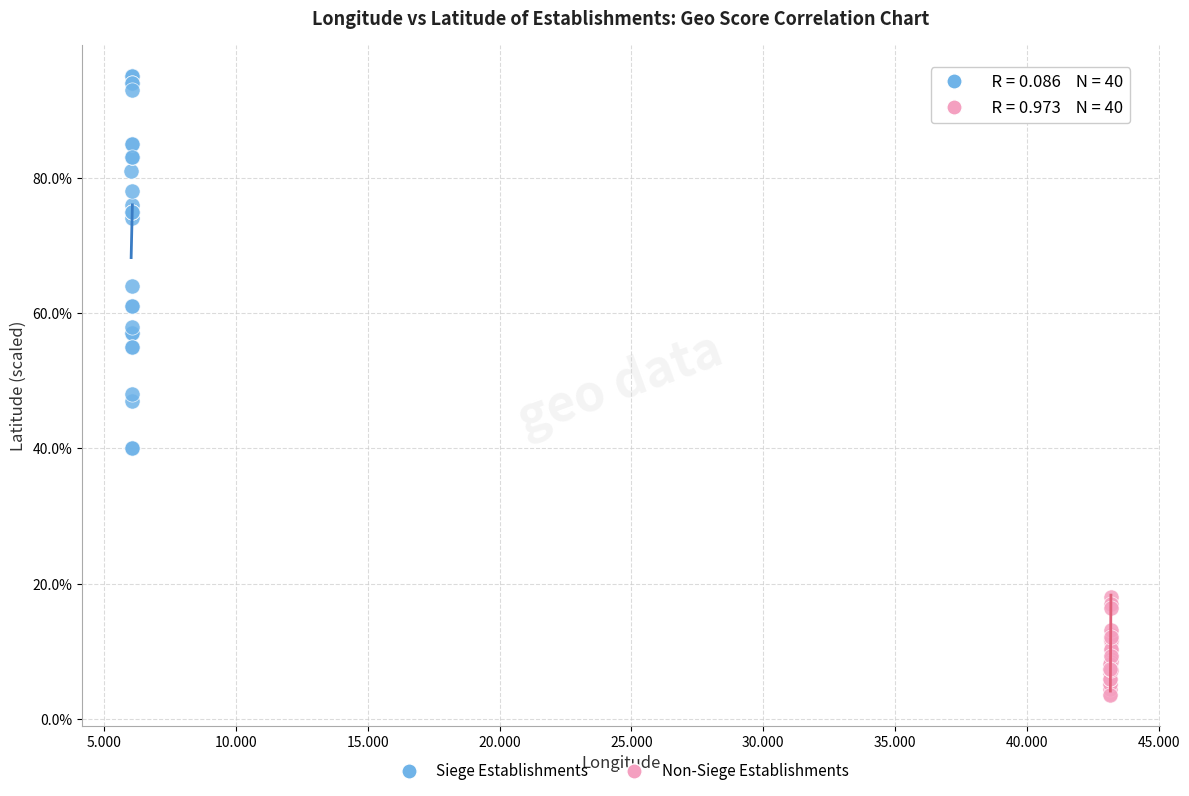

What are all the series names shown in the legend?

Siege Establishments, Non-Siege Establishments